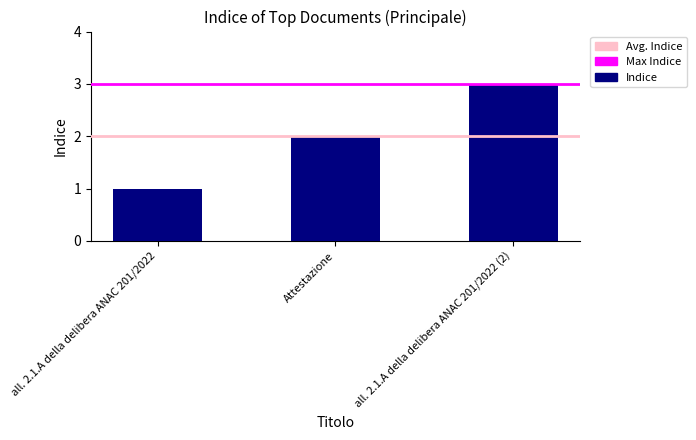

What is the value of the 3rd bar from the left?

3